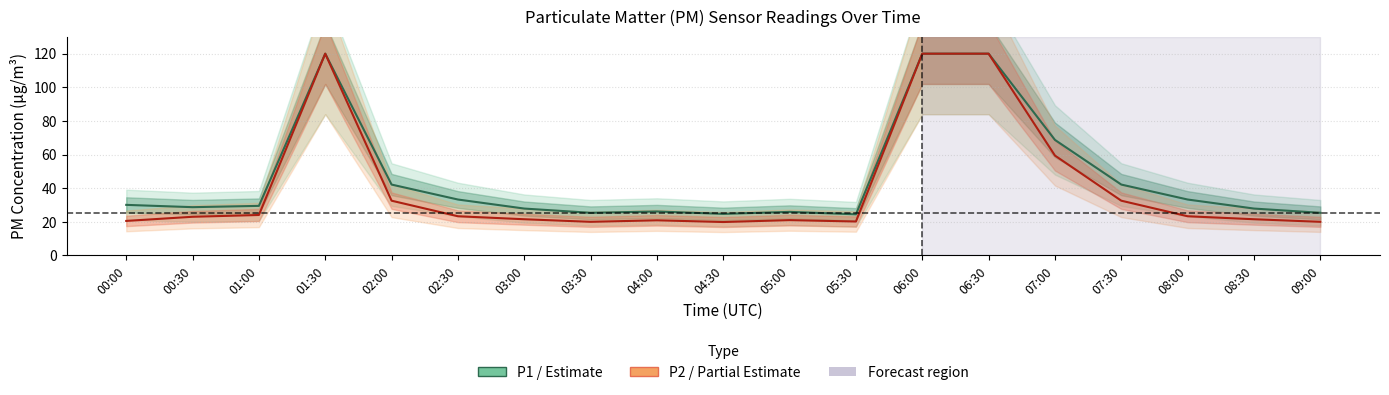

How many lines are shown in the chart?

2